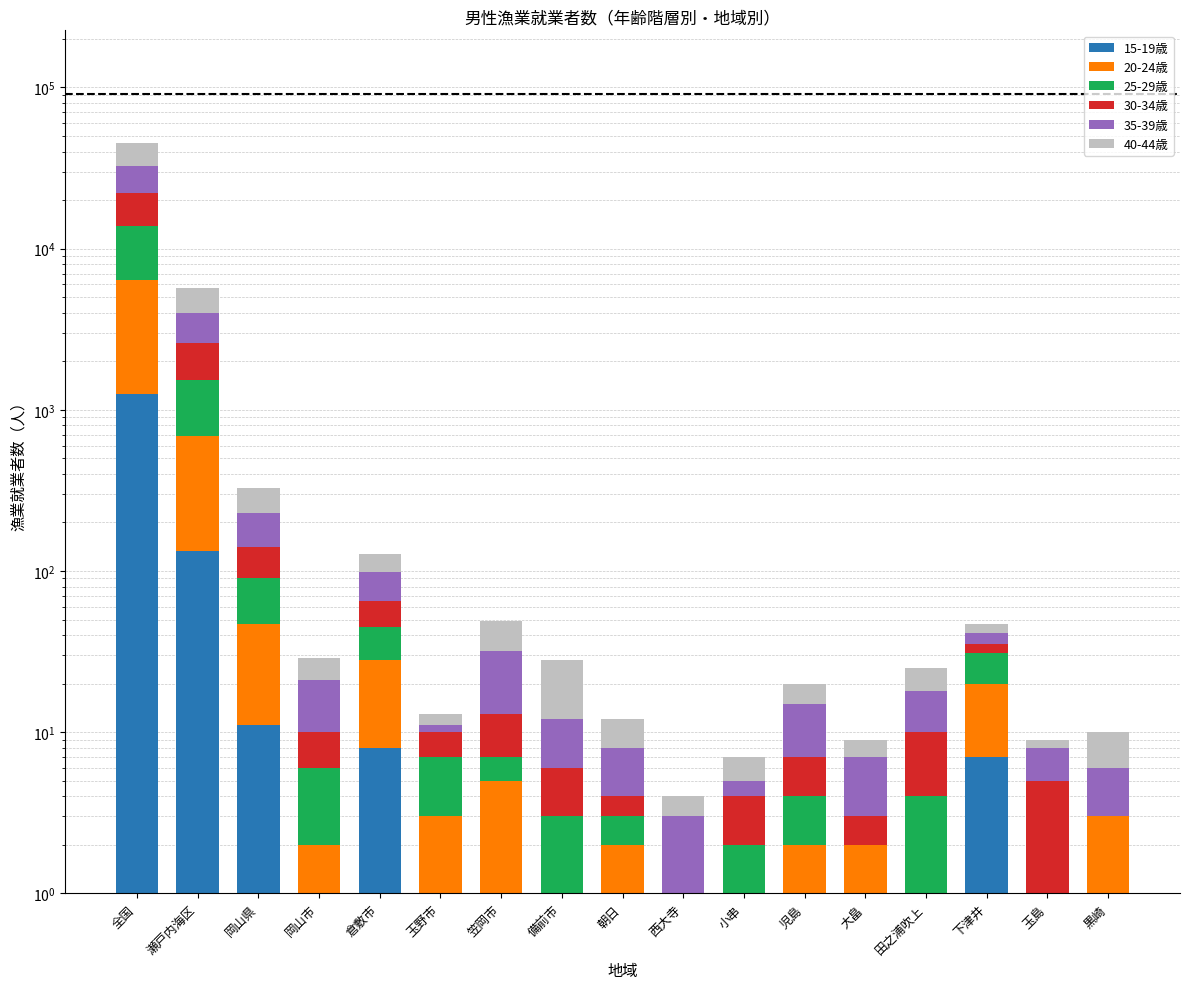

What is the maximum value for 20-24歳?

5115